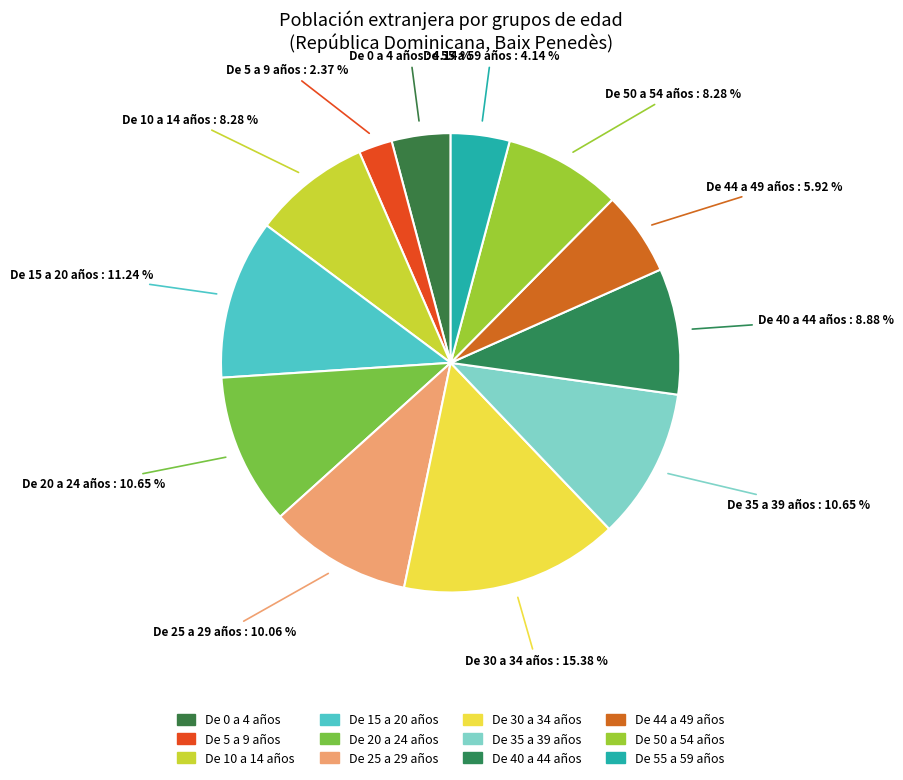

Does De 50 a 54 años represent more than half of the total?

No